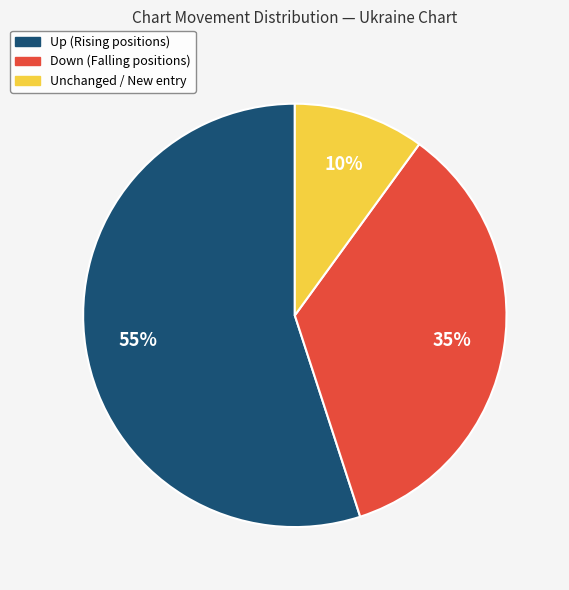

Is there any slice that represents more than half of the pie?

Yes